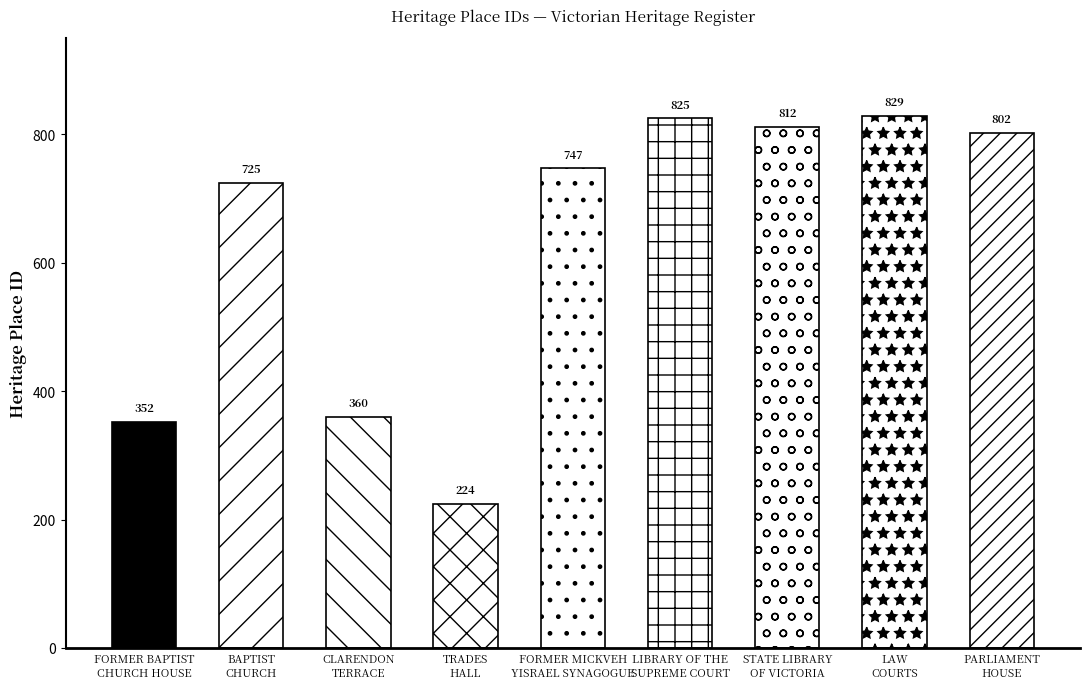

Which label corresponds to the largest value in the chart?

LAW
COURTS